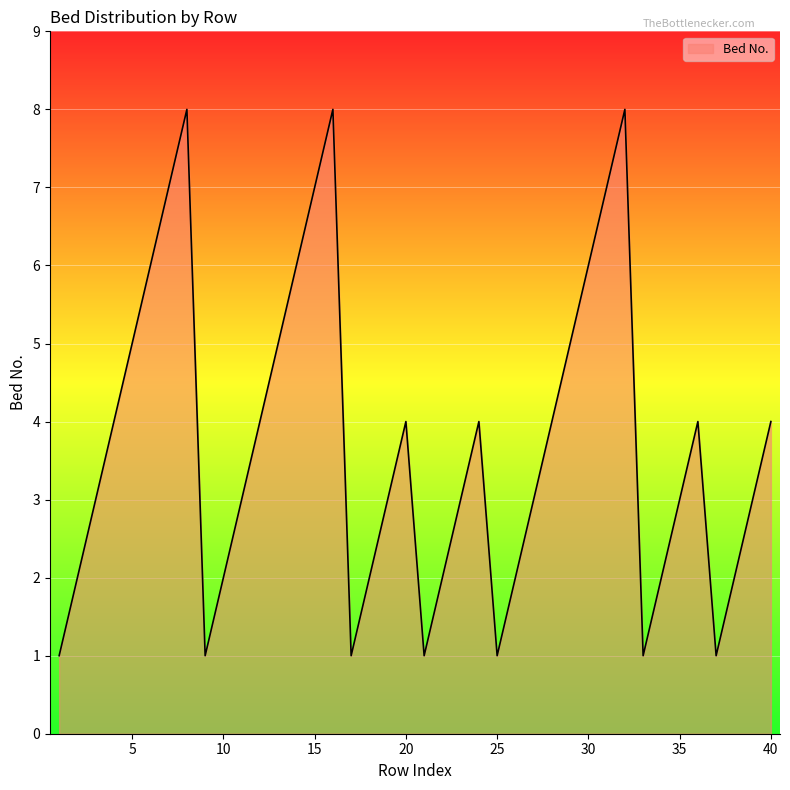

What is the greatest value displayed?

8